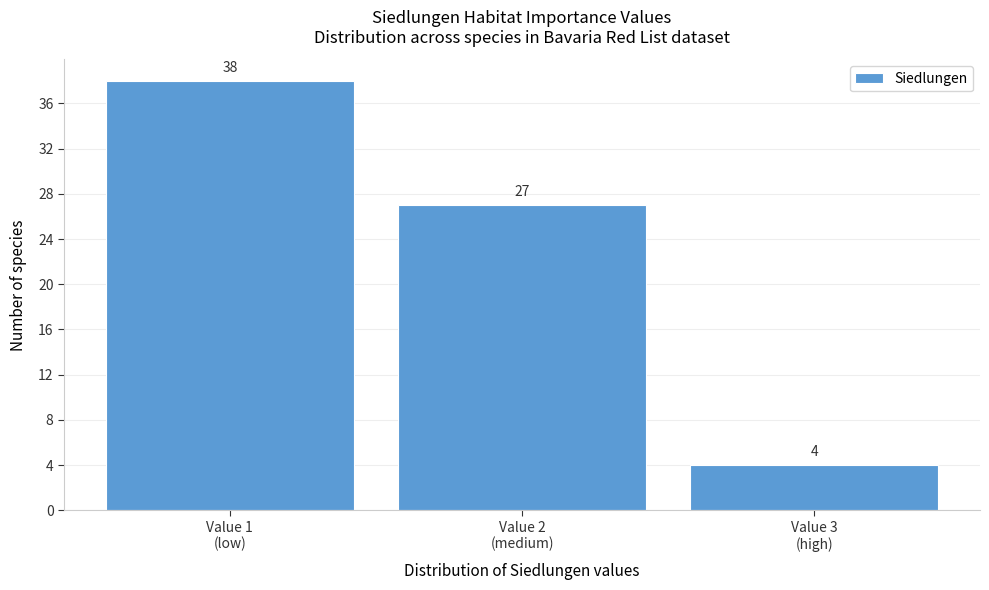

Reading left to right, extract all data points from this chart.

38	27	4